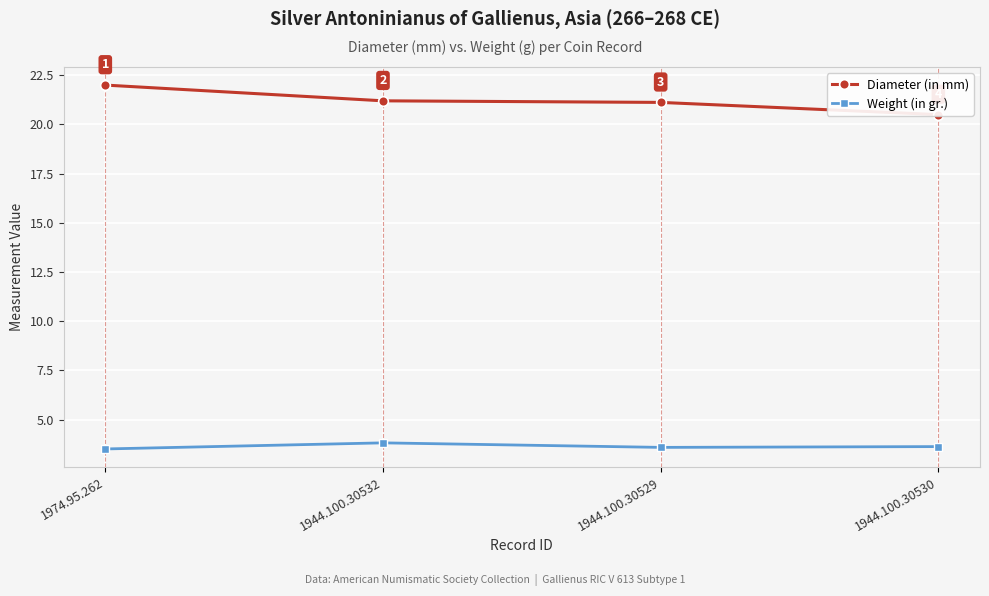

List the series in order of their peak value, lowest first.

Weight (in gr.), Diameter (in mm)